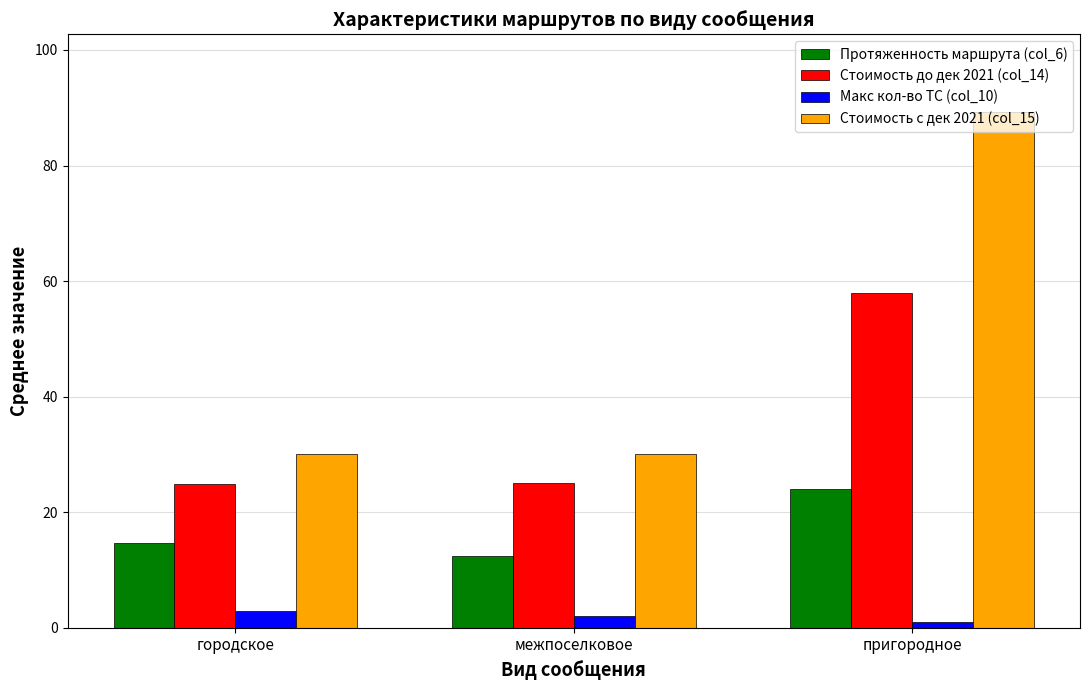

True or false: Протяженность маршрута (col_6) has a value of 24.1 at пригородное.

True